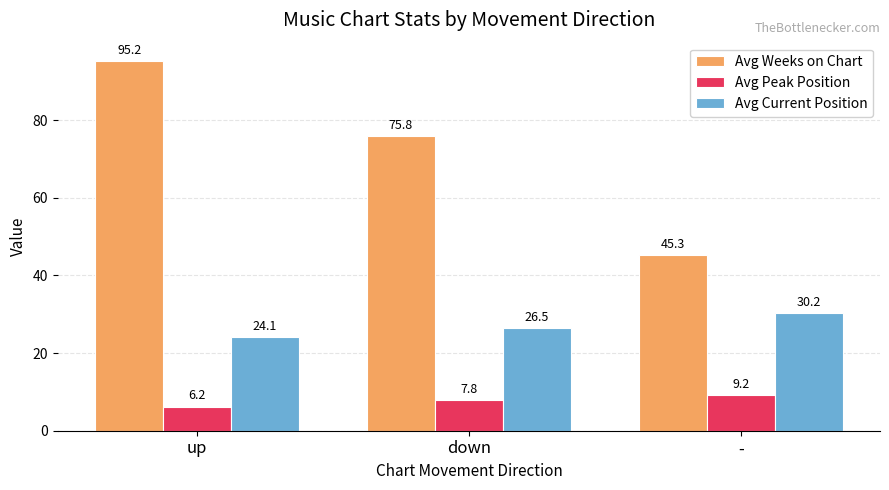

Count the number of data series in this chart.

3